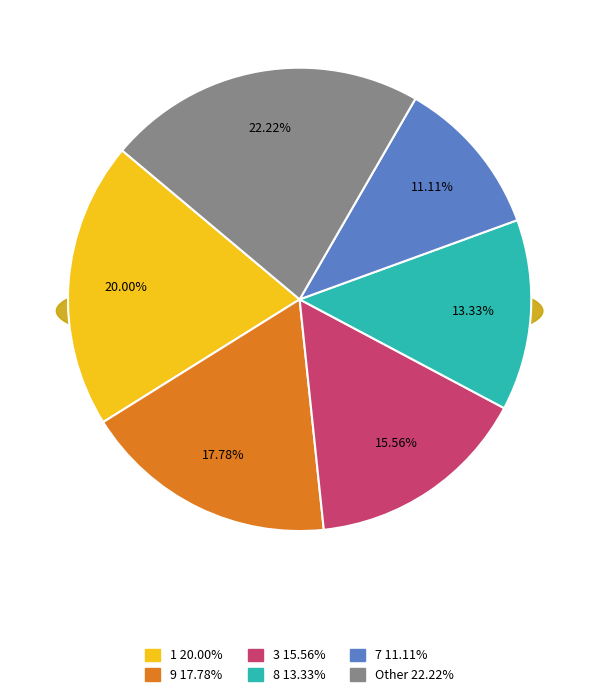

Does 3 represent more than half of the total?

No